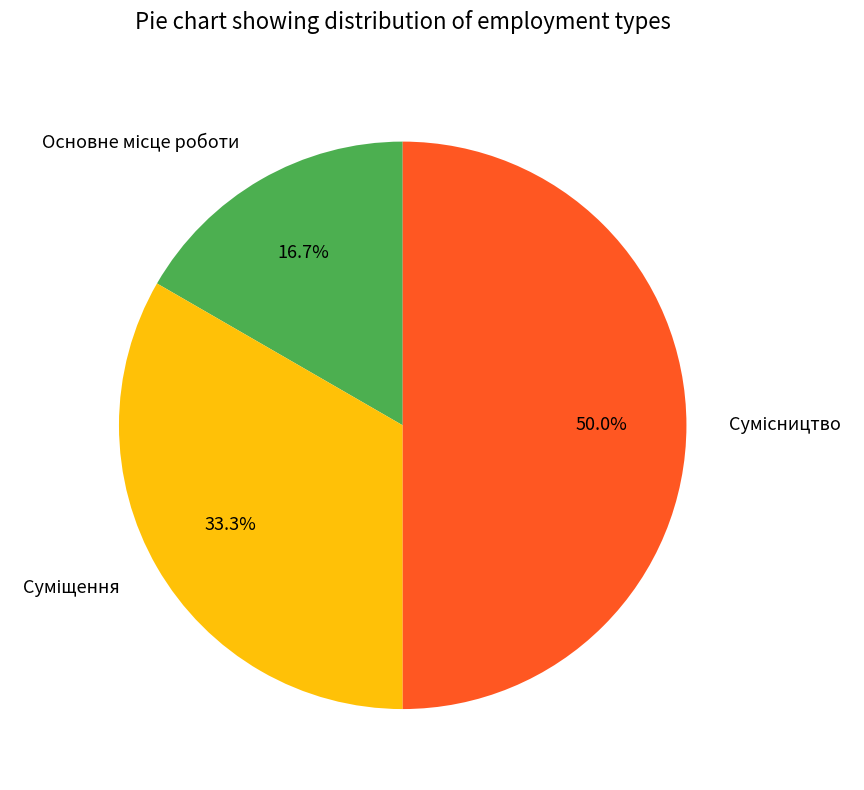

How many segments does this pie chart have?

3